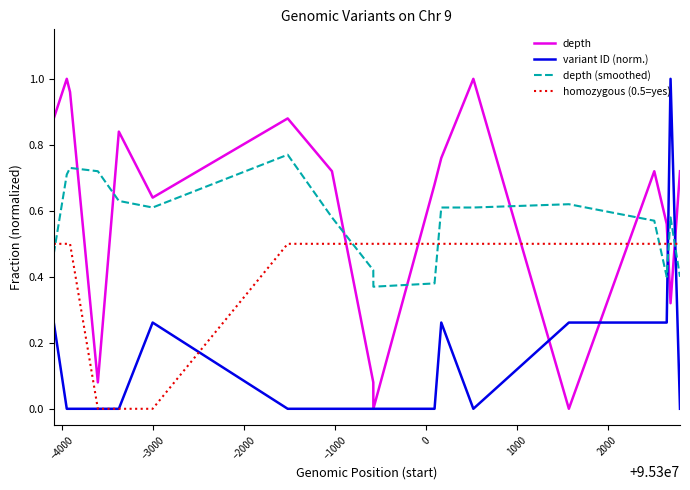

True or false: homozygous (0.5=yes) and depth (smoothed) intersect in this chart.

True